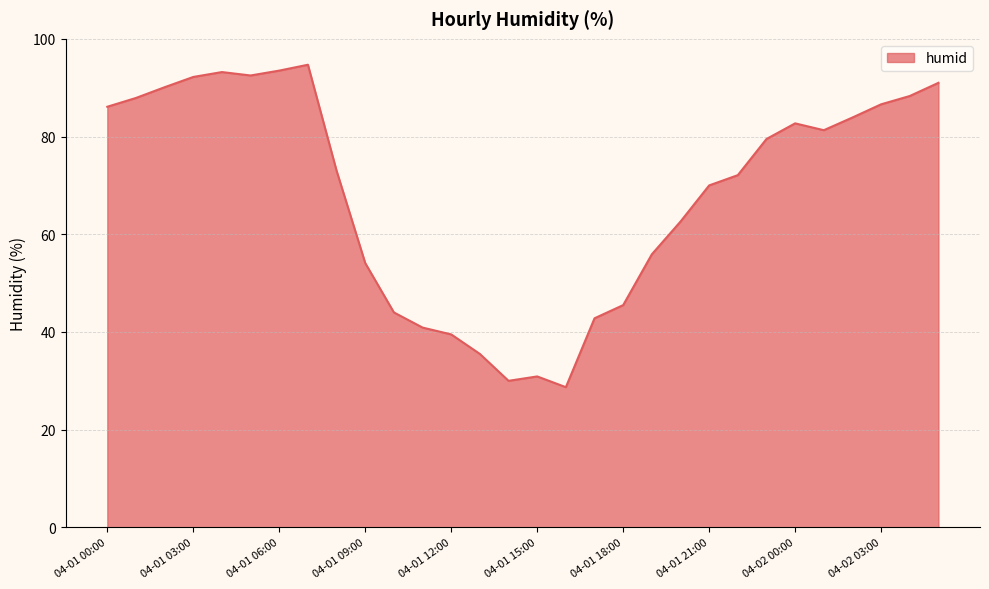

Count the number of data series in this chart.

1